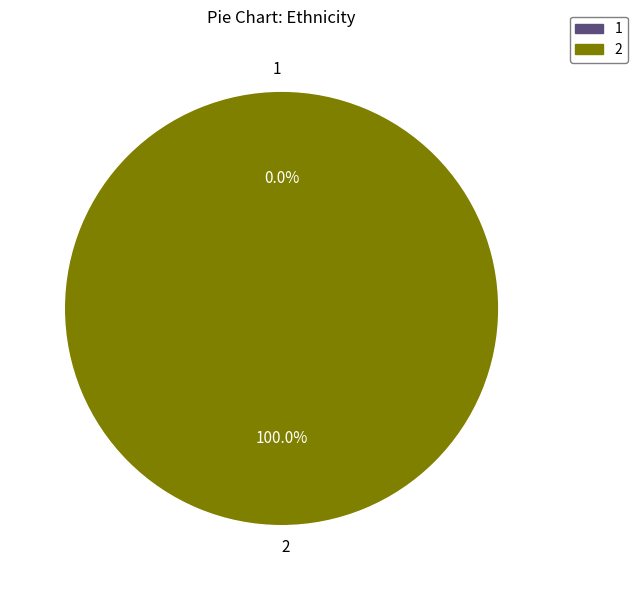

Which category has the smallest portion of the pie?

1